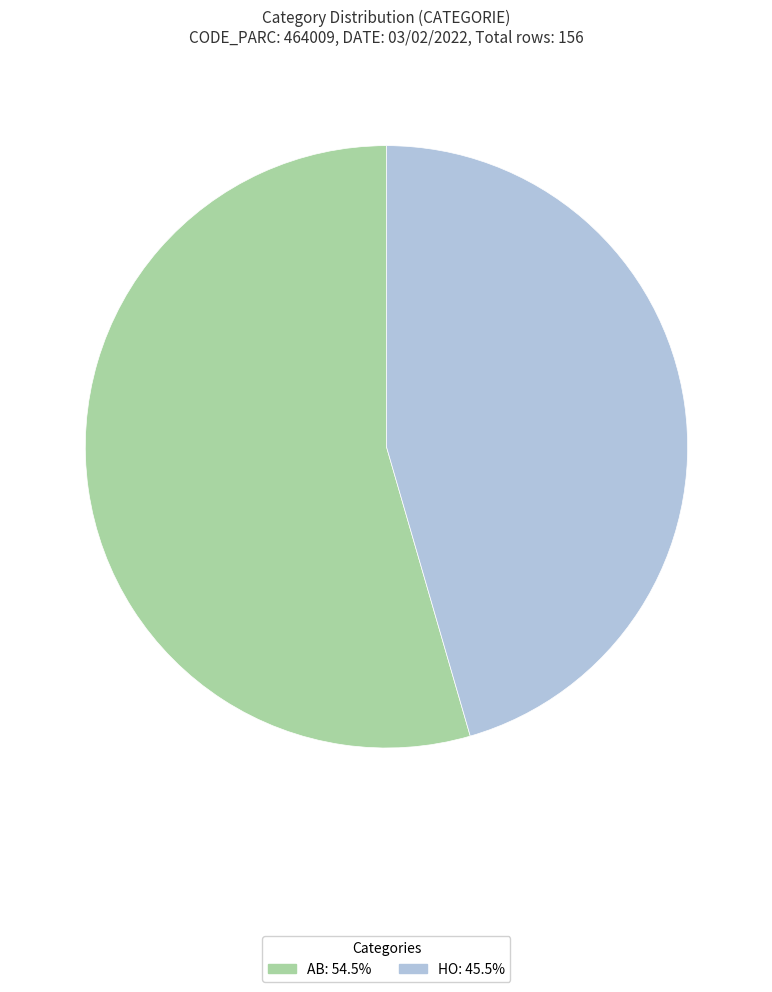

Do HO: 45.5% and AB: 54.5% together represent more than half of the pie?

Yes